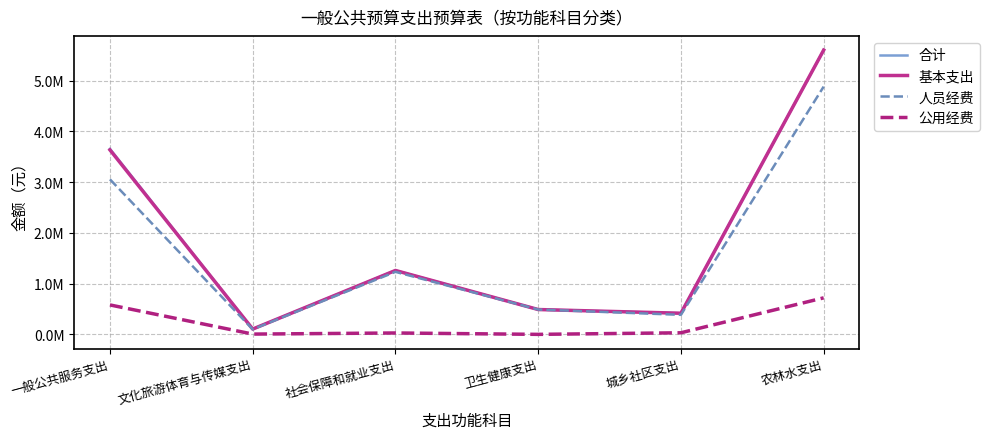

Reading right to left, what are all the values shown in this chart?

合计: 5599772.2	416127.3	489219.4	1258784.3	104403.8	3653471.8
基本支出: 5599772.2	416127.3	489219.4	1258784.3	104403.8	3633808.2
人员经费: 4880336.2	384836.3	489219.4	1231432.3	98984.8	3053869.2
公用经费: 719436.0	31291.0	0.0	27352.0	5419.0	579939.0